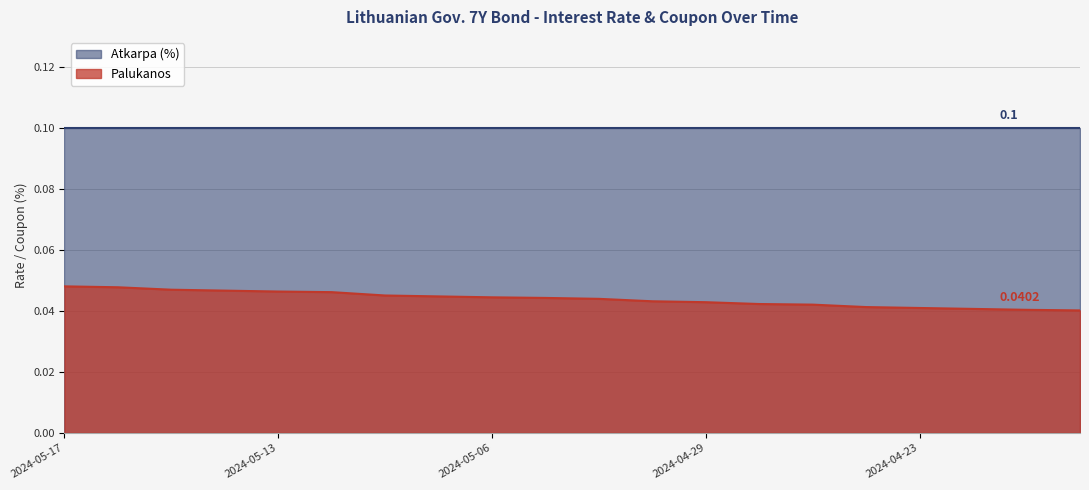

How many values are between 0 and 1?

20